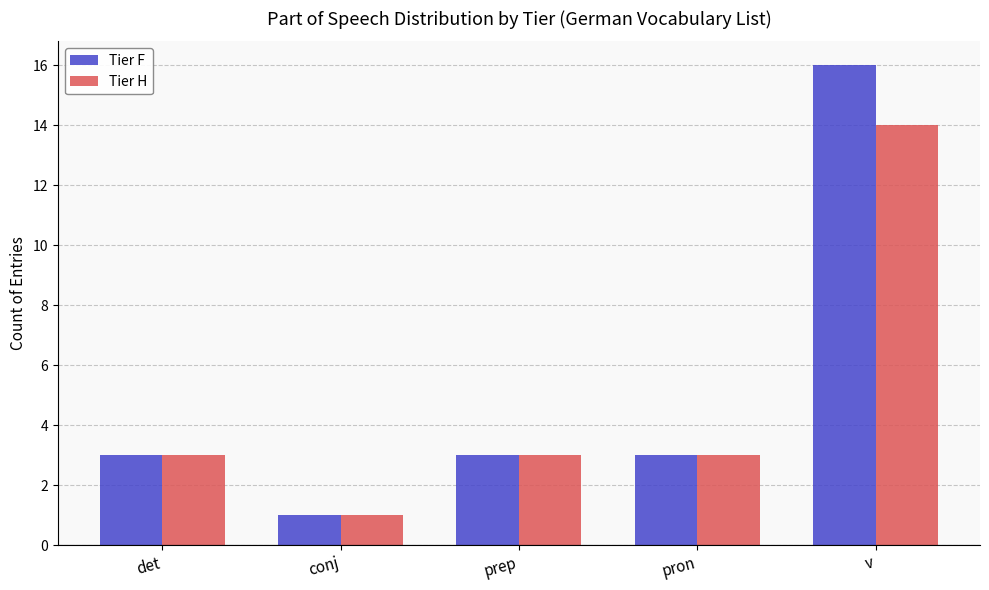

What is the average value of the Tier H series?

5